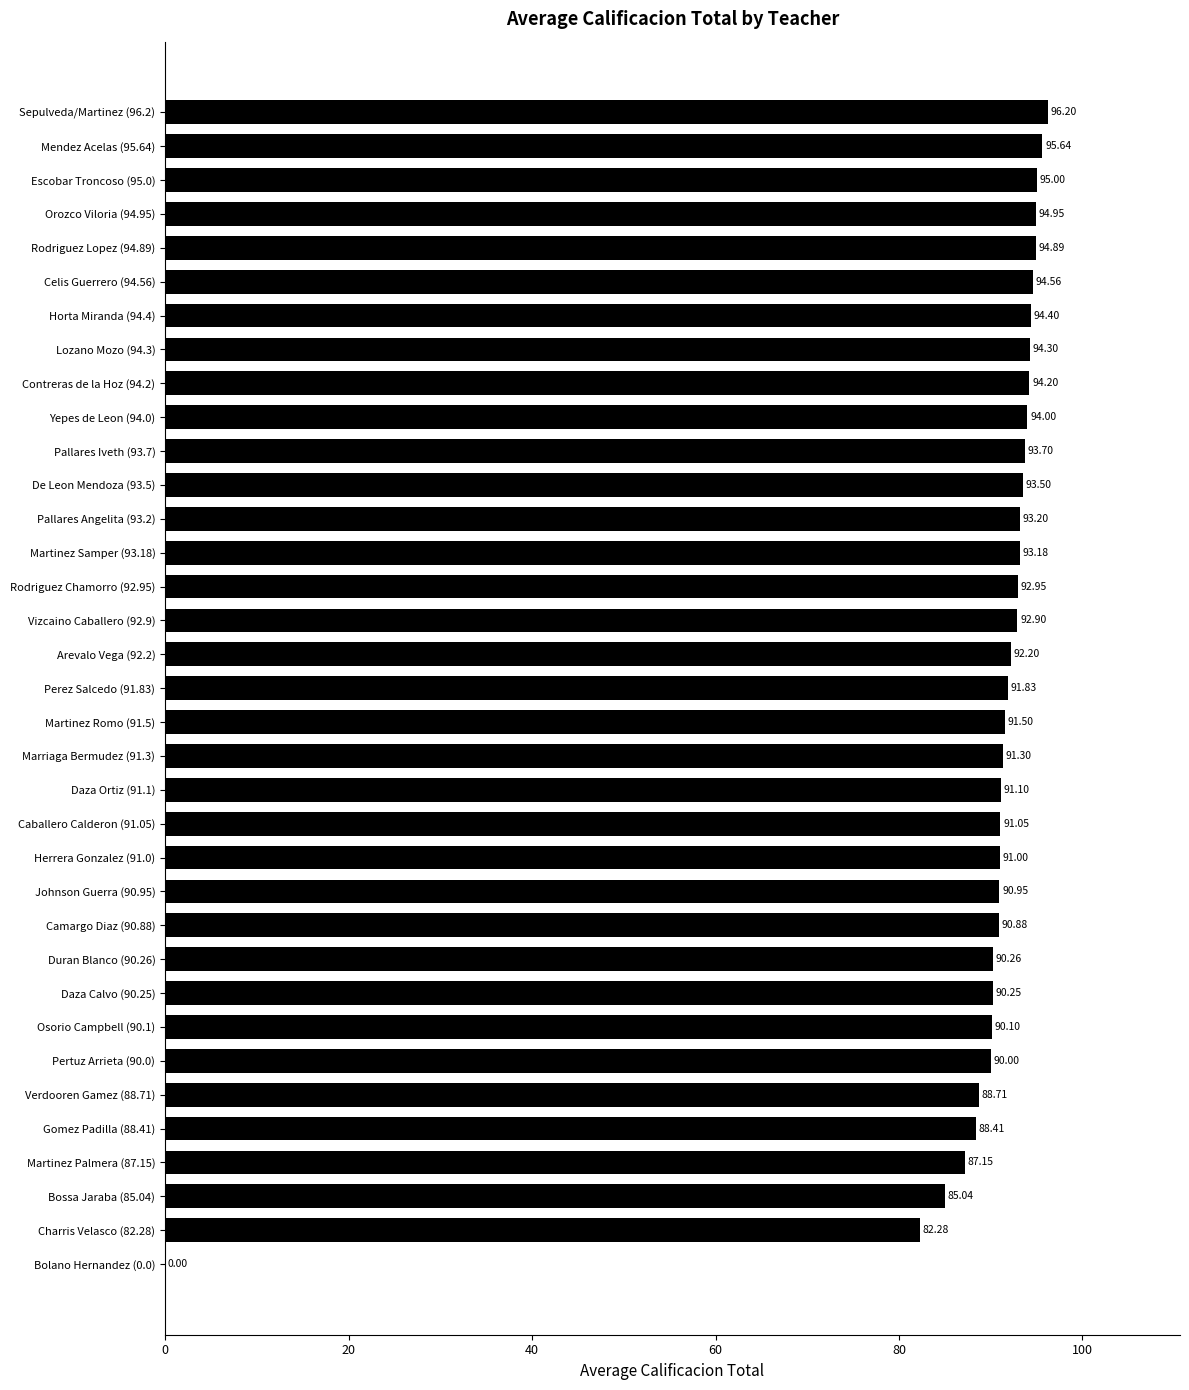

How many values are above zero?

34